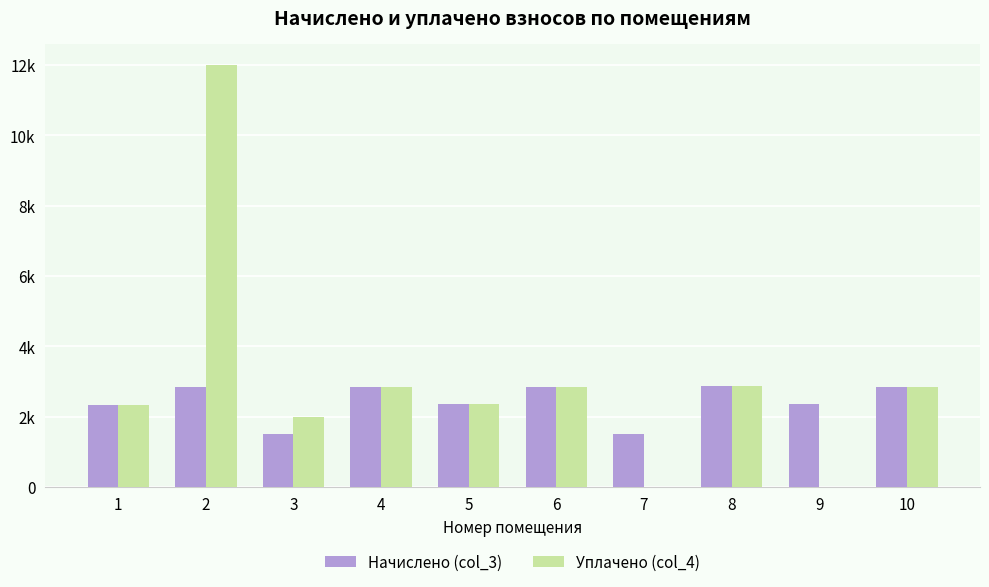

What are all the series names shown in the legend?

Начислено (col_3), Уплачено (col_4)